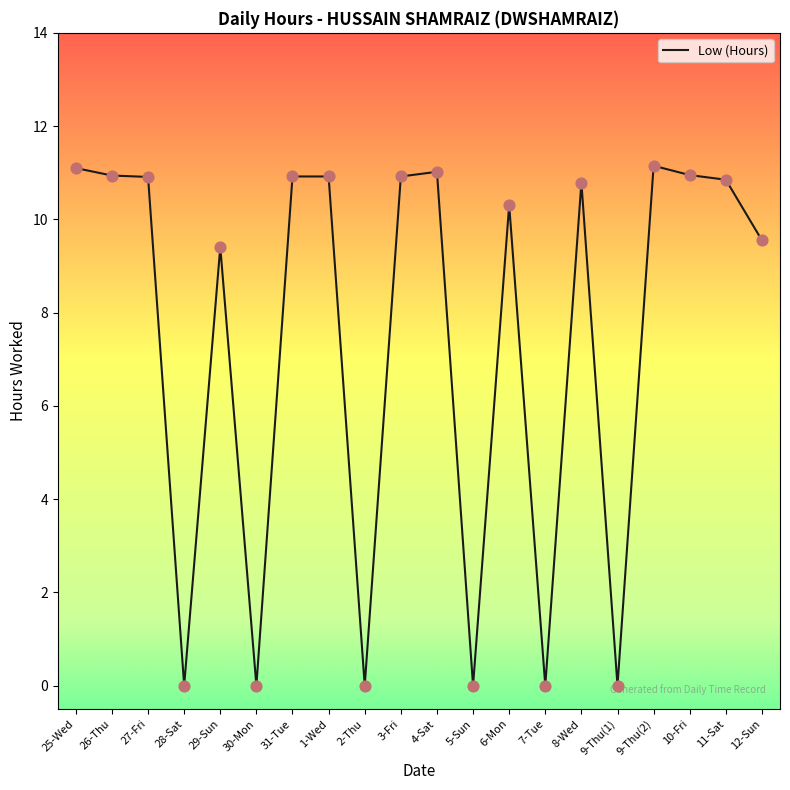

Approximately how many times larger is the value at 1-Wed compared to 26-Thu?

1.0